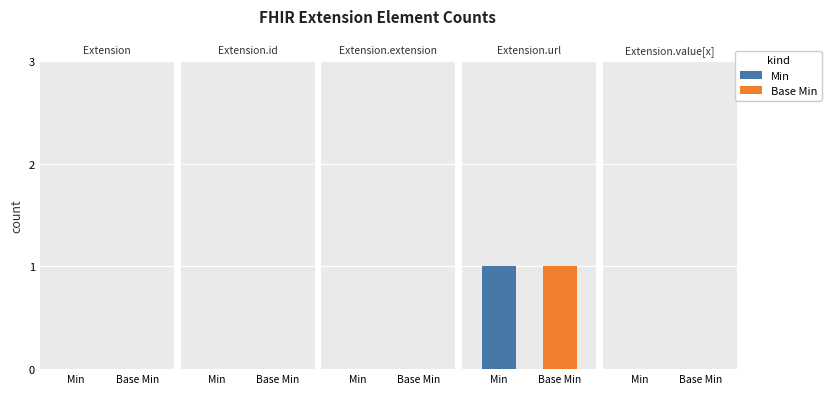

Which series has the largest range (max minus min)?

Min